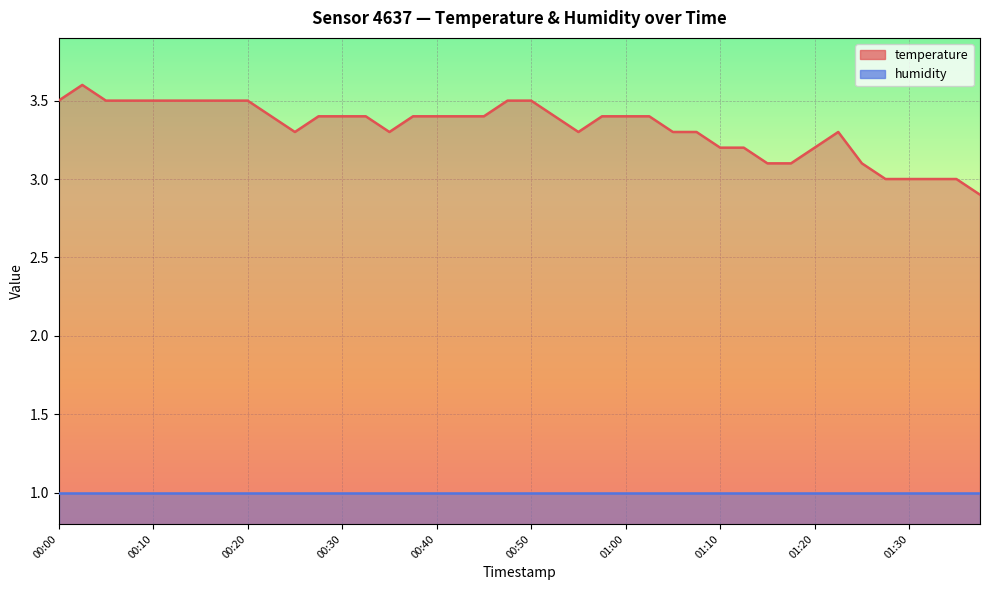

What is the smallest value displayed?

2.9